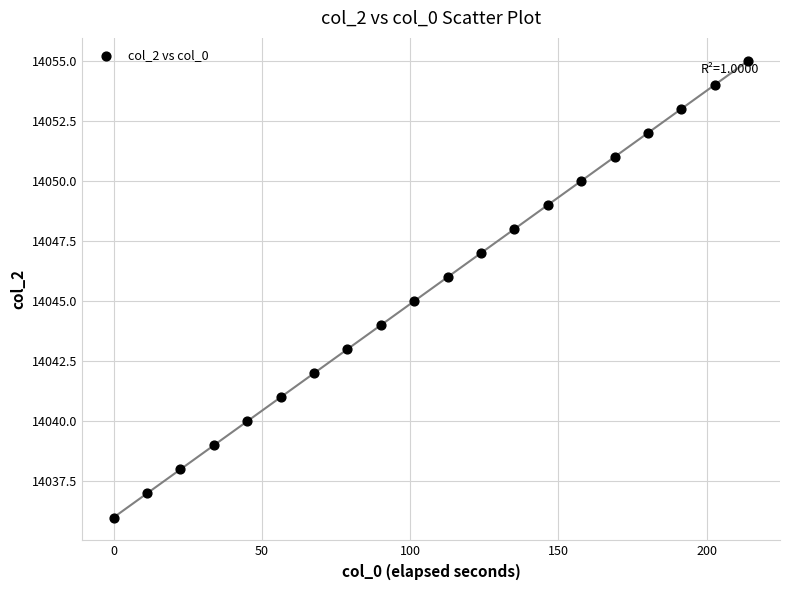

What is the range of Y values (max minus min)?

19